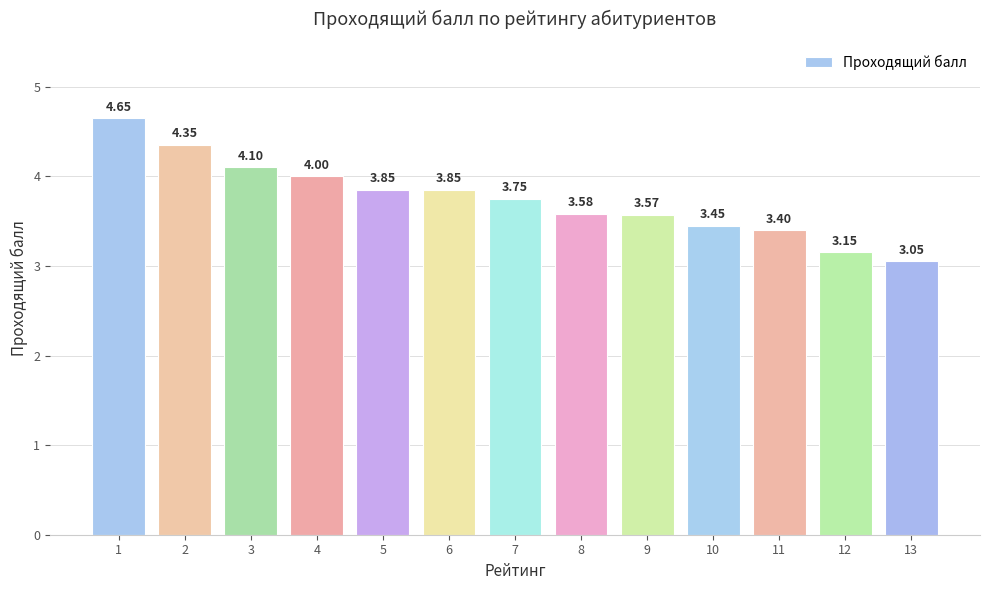

What is the difference between the maximum and second lowest values?

1.5